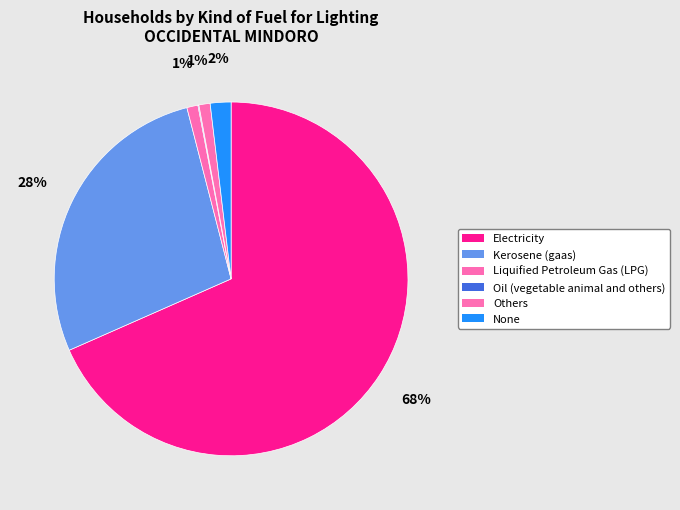

What is the total percentage of Kerosene (gaas) and None?

29.5%